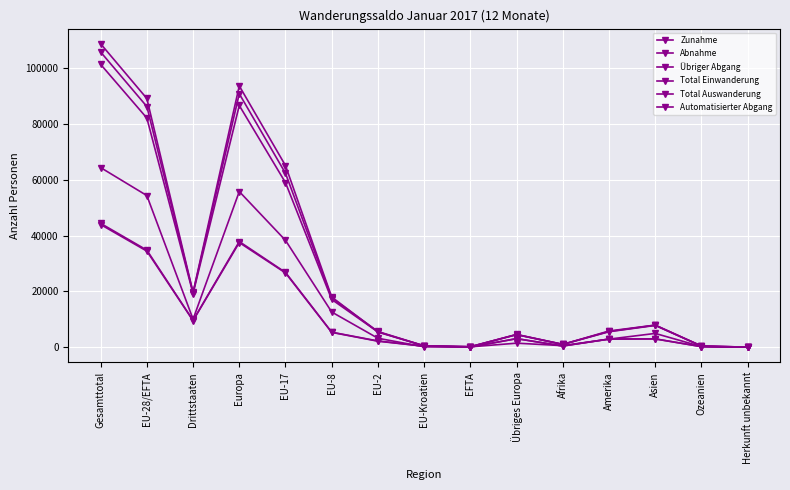

How many interior local valleys does the Abnahme series have?

3